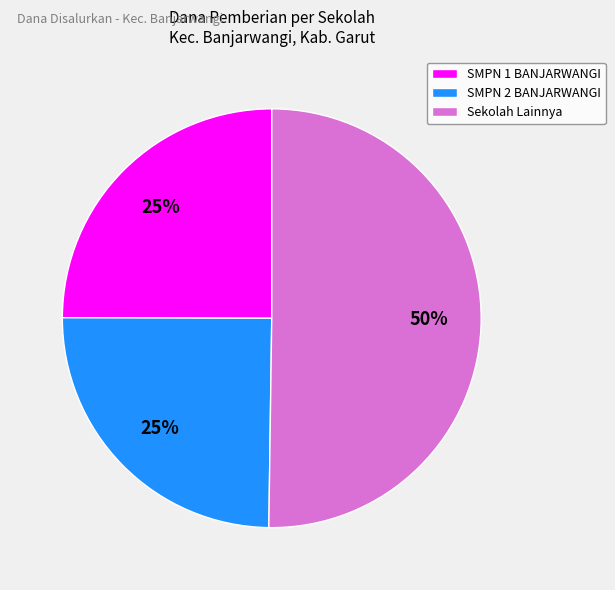

To the nearest percent, what percentage of the pie is Sekolah Lainnya?

50%